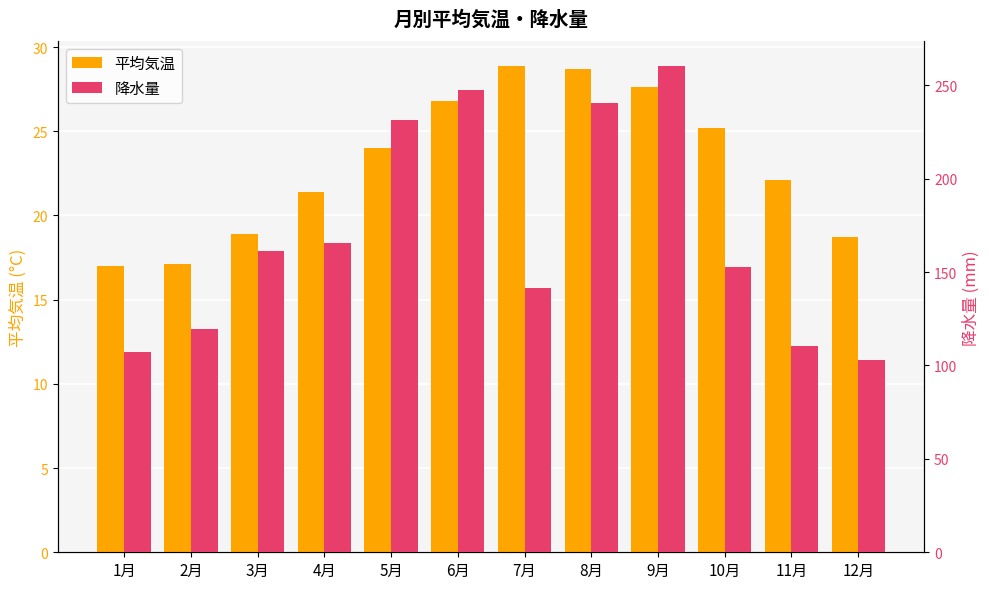

Is it true that 平均気温 equals 27.6 at 9月?

True